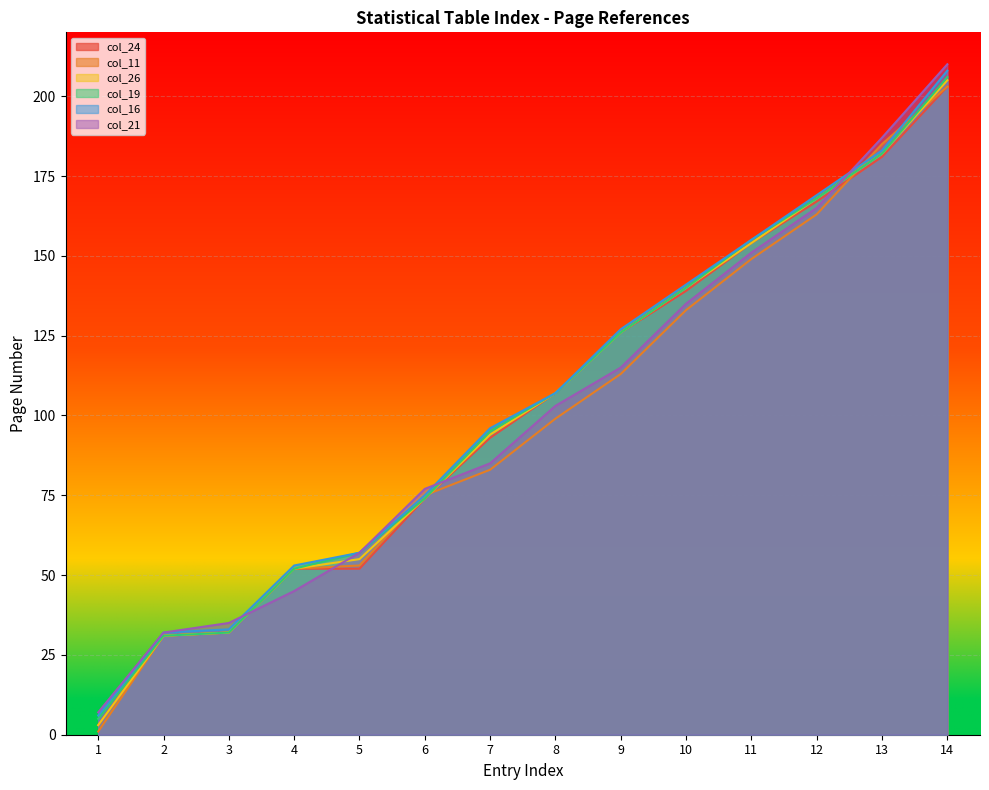

What is the difference between the second highest and second lowest values in the col_11 series?

154